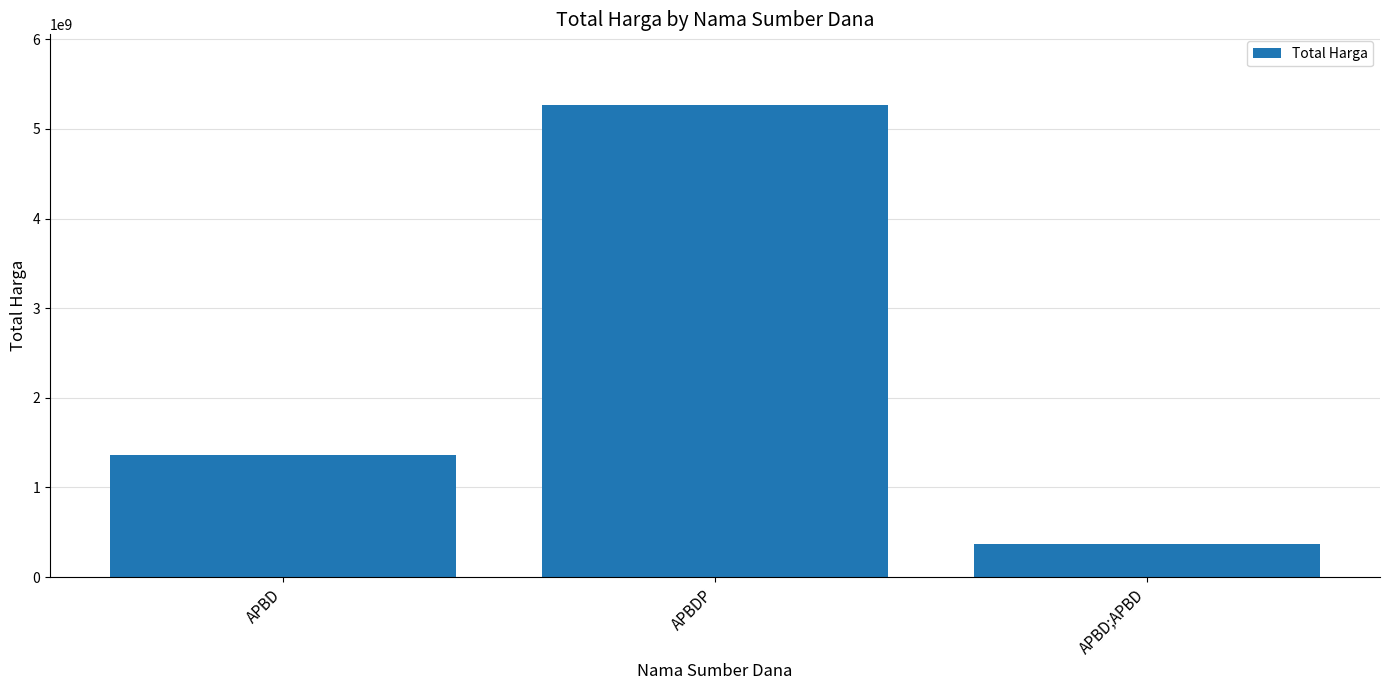

Where is the data nearest to the value 2819896370?

APBD